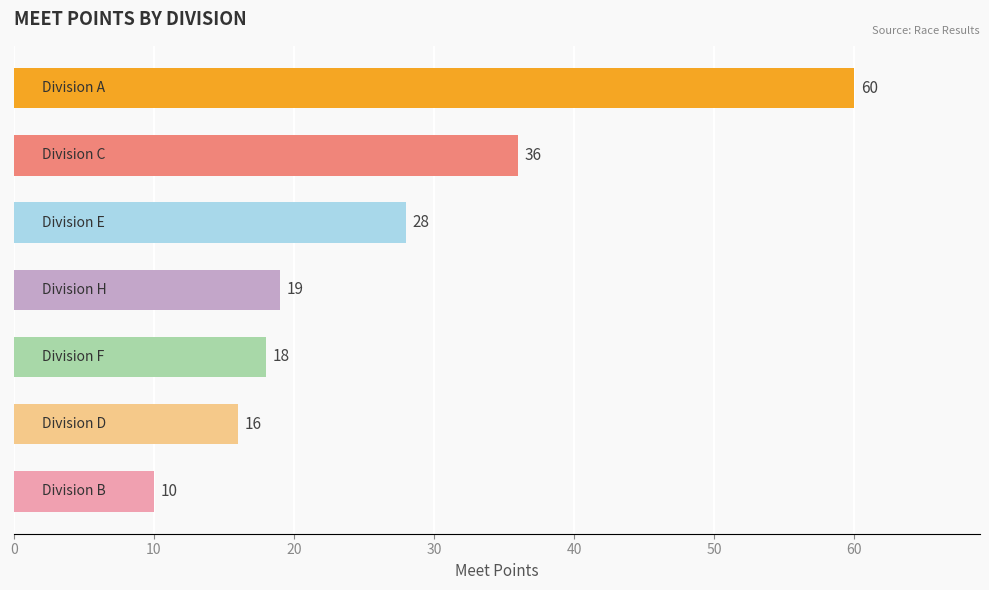

What is the value of the 7th bar from the top?

10